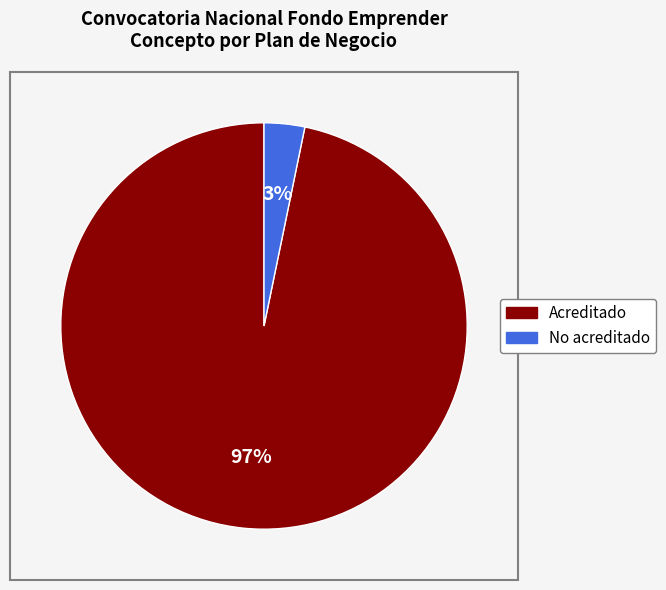

How many segments does this pie chart have?

2